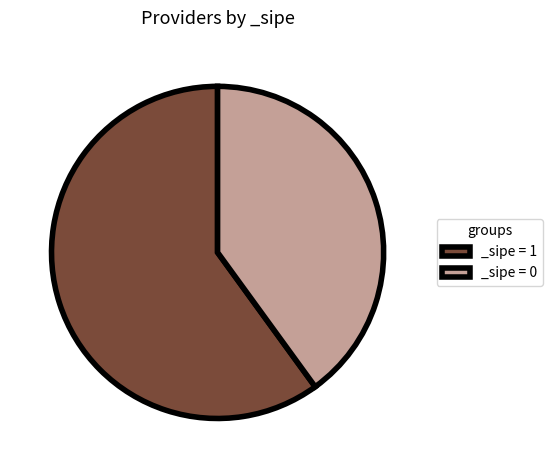

Does any single category account for the majority?

Yes